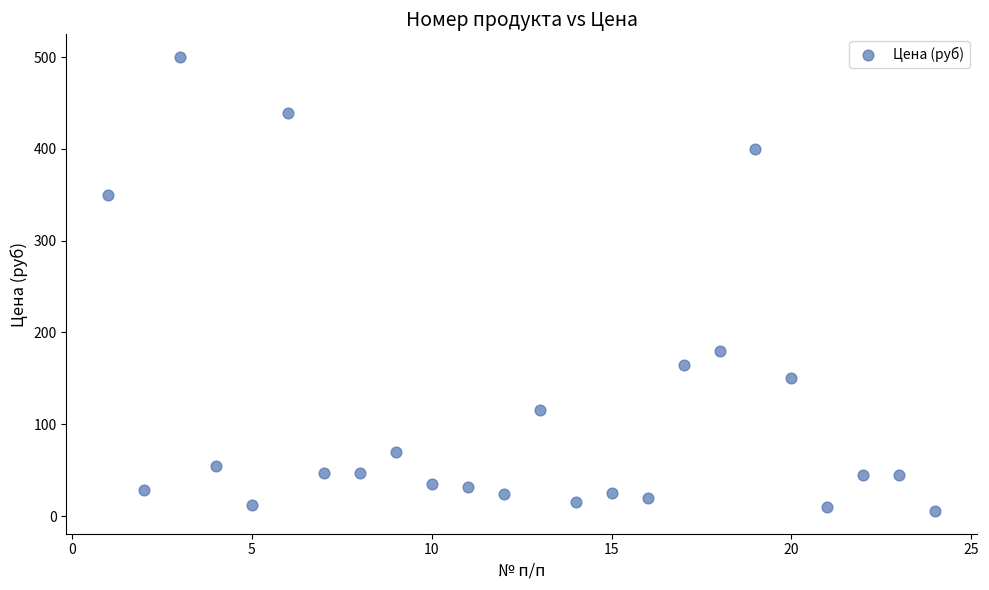

What is the range of X values (max minus min)?

23.0